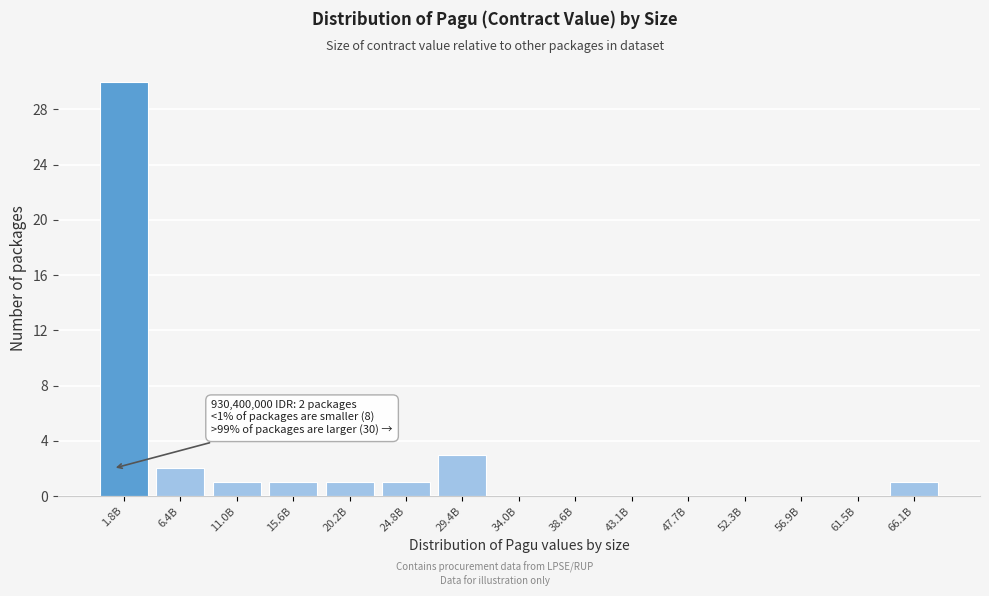

Reading right to left, list all the values displayed in this chart.

66.1B=1	61.5B=0	56.9B=0	52.3B=0	47.7B=0	43.1B=0	38.6B=0	34.0B=0	29.4B=3	24.8B=1	20.2B=1	15.6B=1	11.0B=1	6.4B=2	1.8B=30